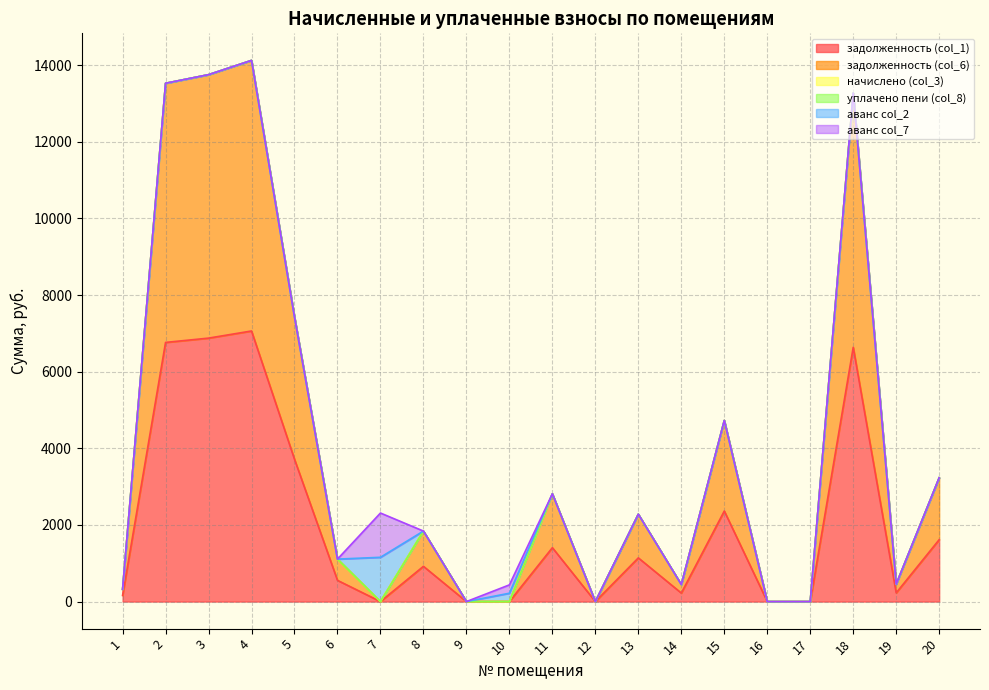

In аванс col_2, how many points are higher than both neighbors (excluding endpoints)?

2